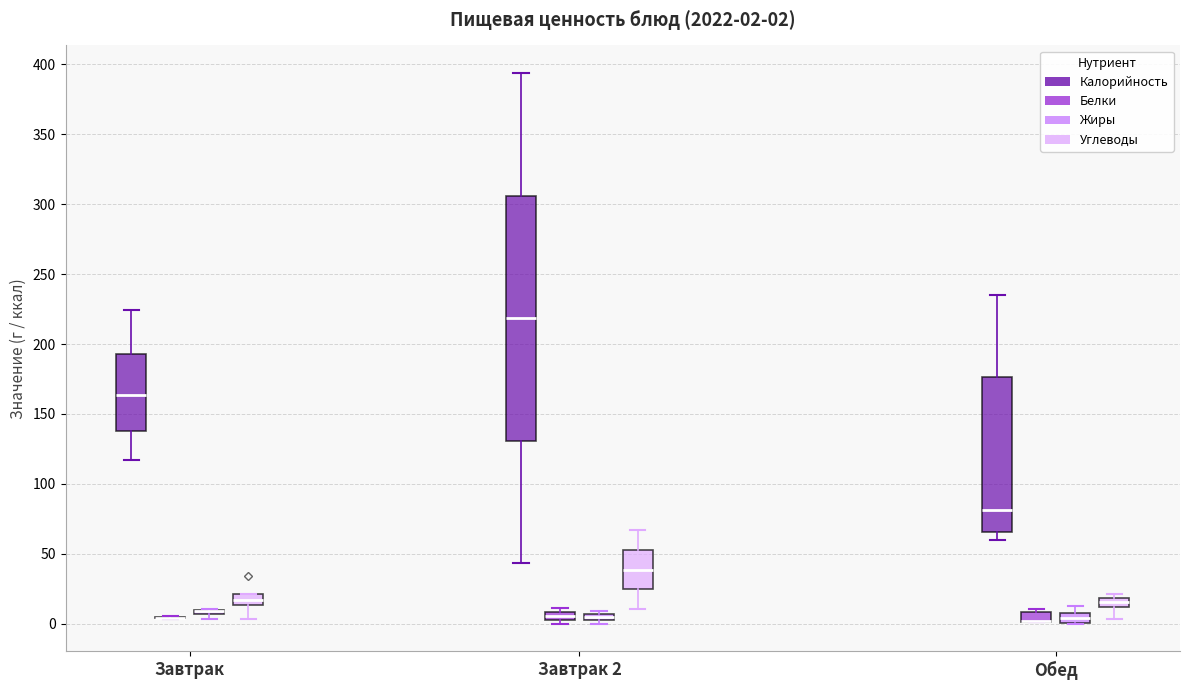

Comparing the boxes themselves (not the whiskers), which one is the tallest?

Завтрак 2 (Калорийность)